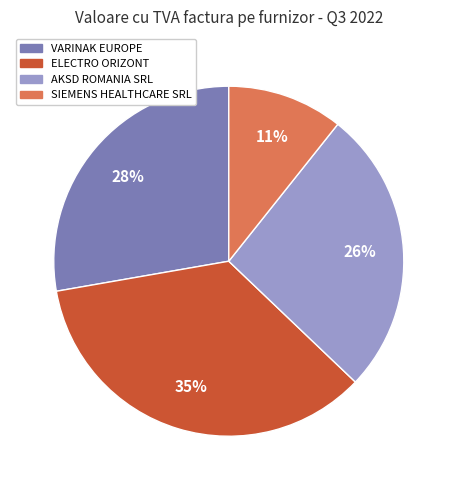

Does any single category account for the majority?

No